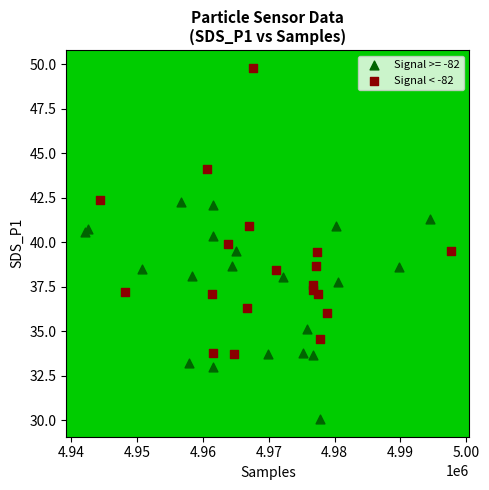

Which series has the largest Y range (max minus min)?

Signal < -82